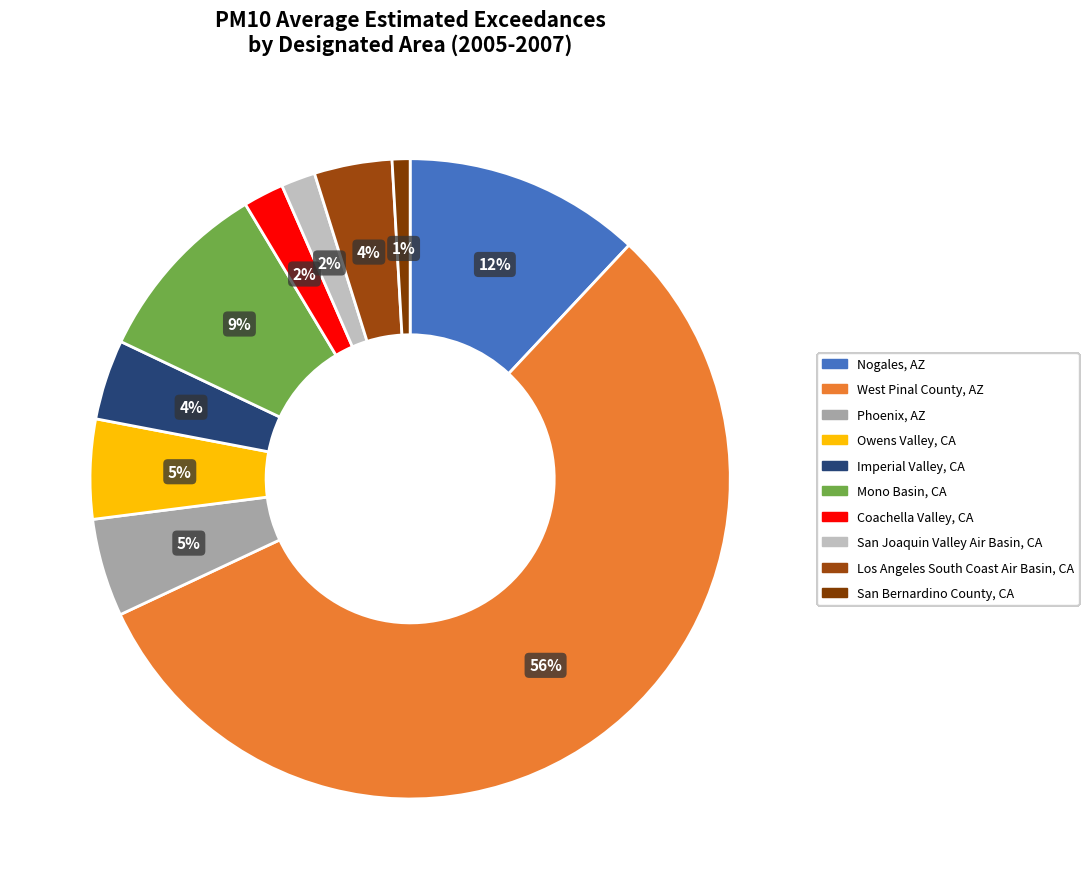

What portion of the pie excludes West Pinal County, AZ?

44.0%